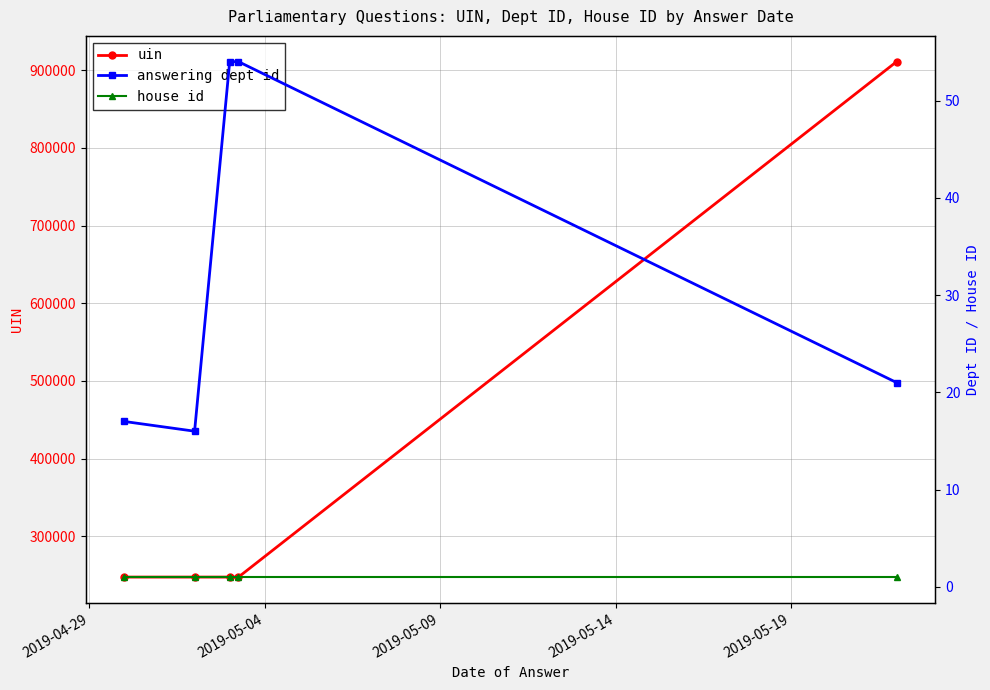

What is the minimum value for uin?

247663